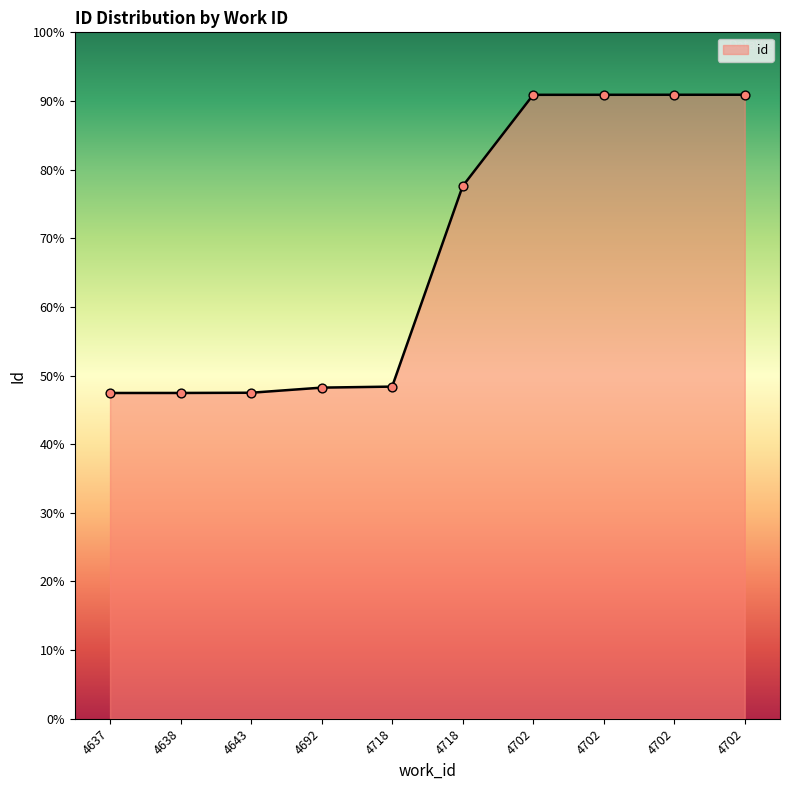

What is the change in value from 4638 to 4702?

+11179